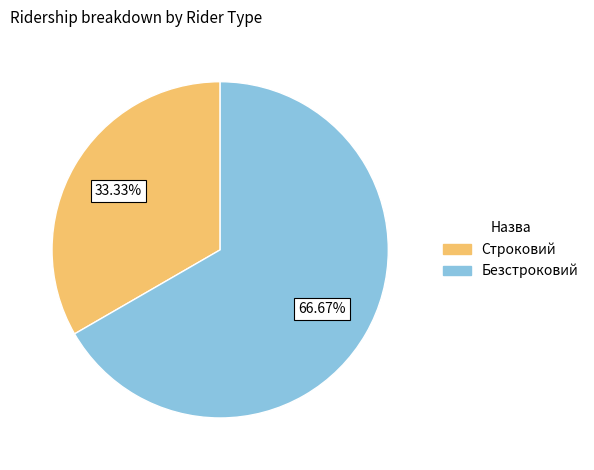

Rank the categories by value from lowest to highest.

Строковий, Безстроковий